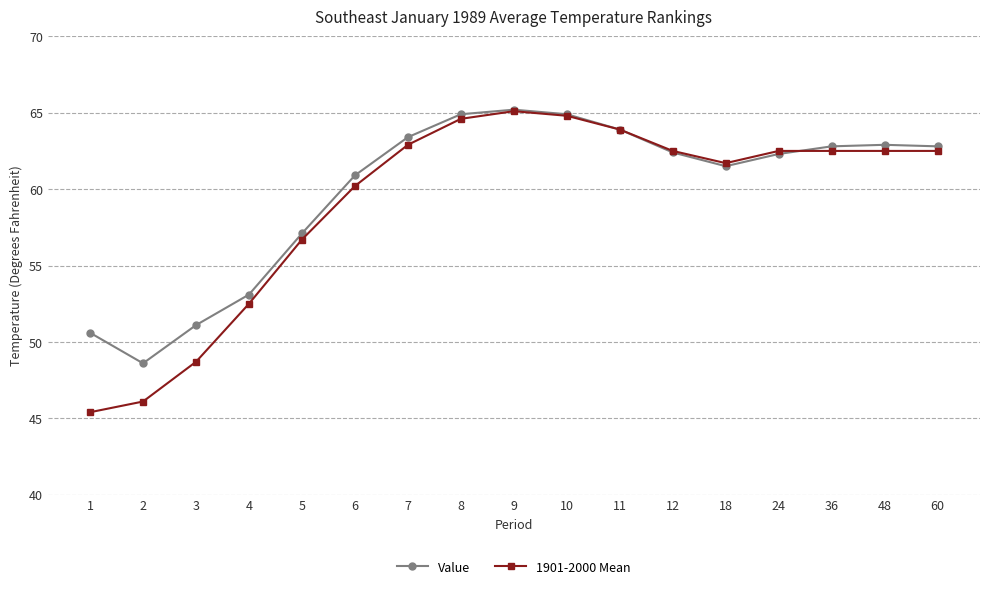

What is the maximum value shown in the chart?

65.2